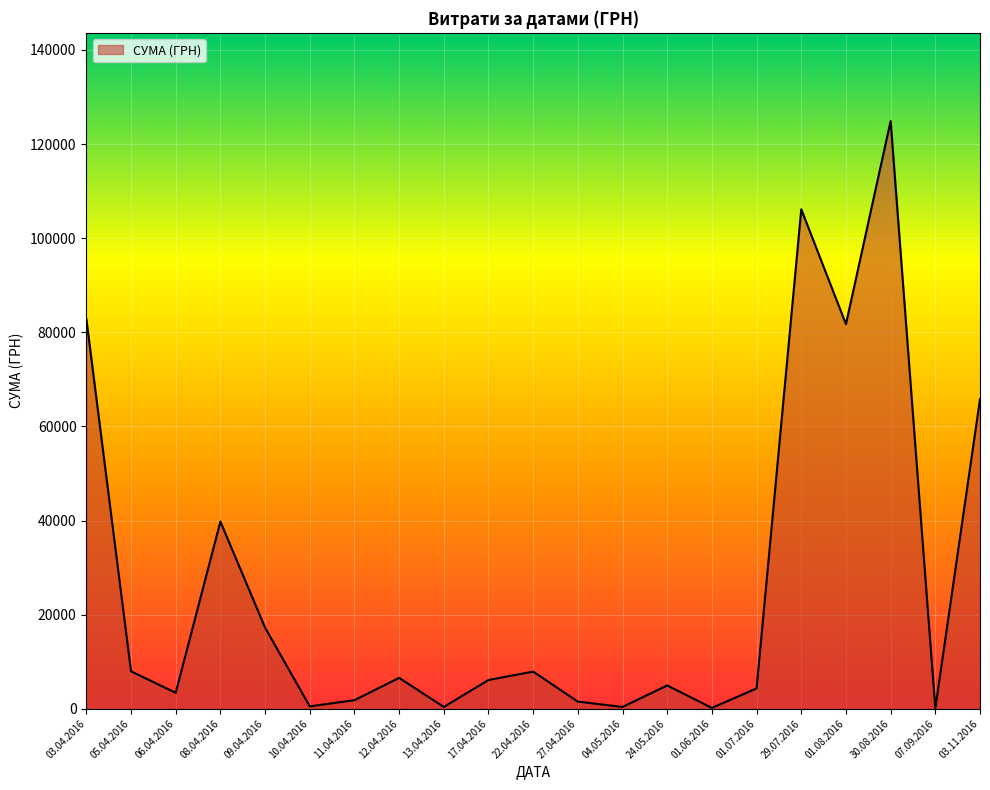

At which label is the value closest to 62494?

03.11.2016